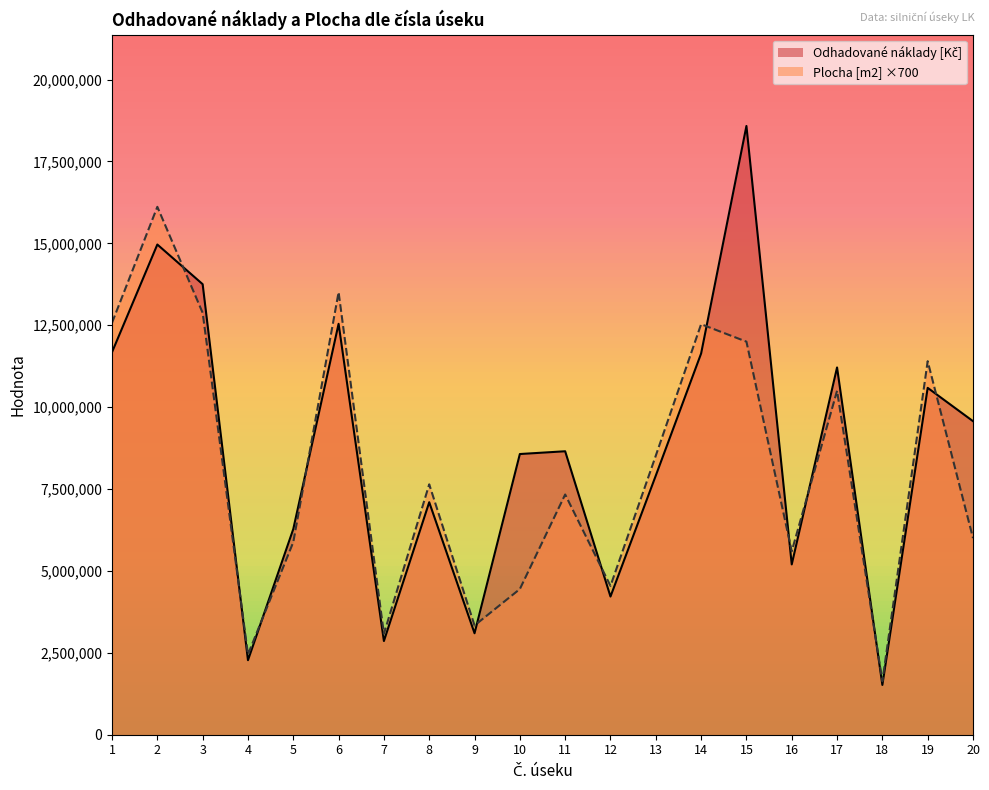

What is the sum of the Plocha [m2] values at 12 and 6?

18053000